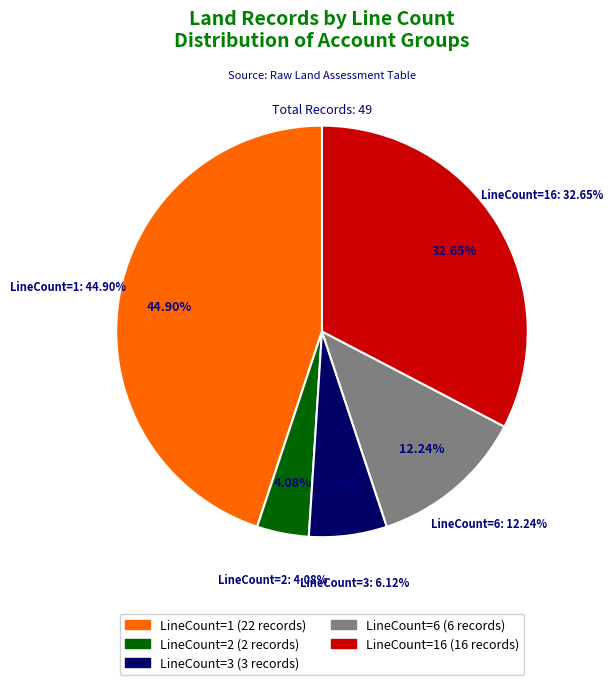

Count the number of slices in the pie.

5